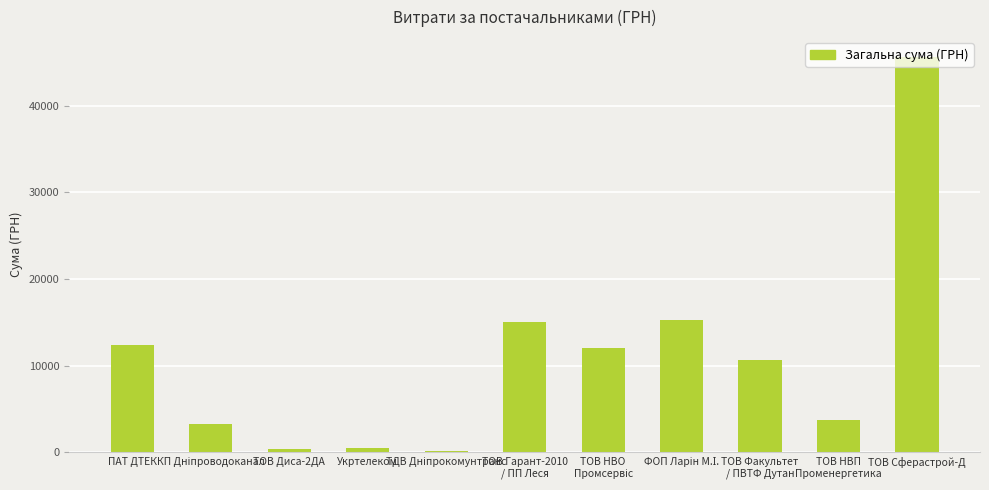

What is the sum of all values?

119229.4